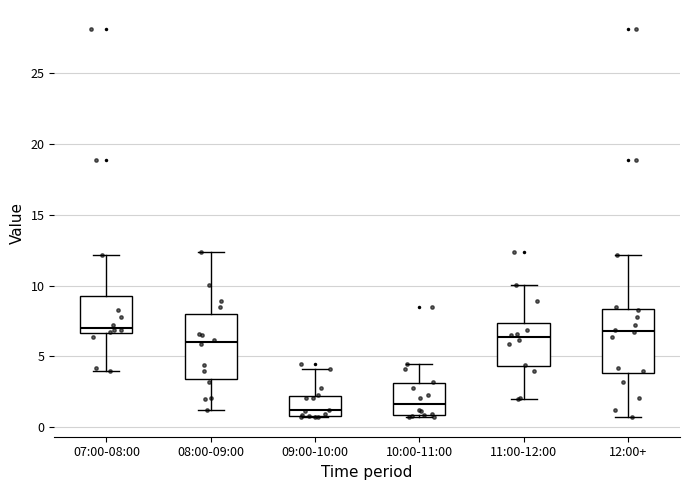

Reading left to right, transcribe this box plot: for each box, give where its median line is, the range the box spans, and where its two whiskers end, as read against the y-axis. The values are not printed on the chart, so give them approximately, as read against the axis.

07:00-08:00: median 7.0, box 6.5 to 9.0, whiskers 4.0 to 12.0
08:00-09:00: median 6.0, box 3.5 to 8.0, whiskers 1.0 to 12.5
09:00-10:00: median 1.0 (just above the box's lower edge), box 1.0 to 2.0, whiskers 0.5 to 4.0
10:00-11:00: median 1.5, box 1.0 to 3.0, whiskers 0.5 to 4.5
11:00-12:00: median 6.5, box 4.5 to 7.5, whiskers 2.0 to 10.0
12:00+: median 7.0, box 4.0 to 8.5, whiskers 1.0 to 12.0